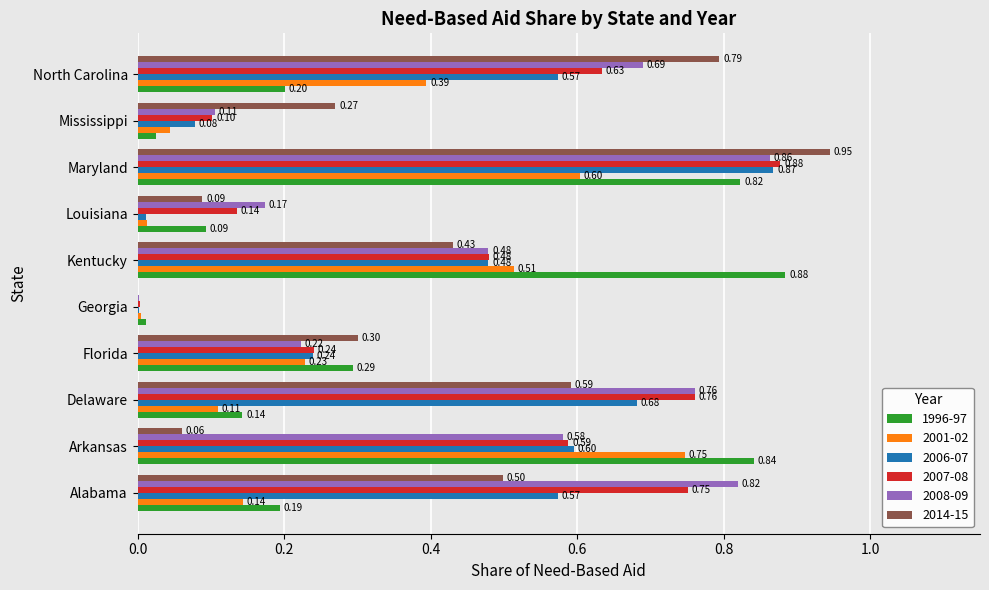

Which series has the largest total across all categories?

2008-09